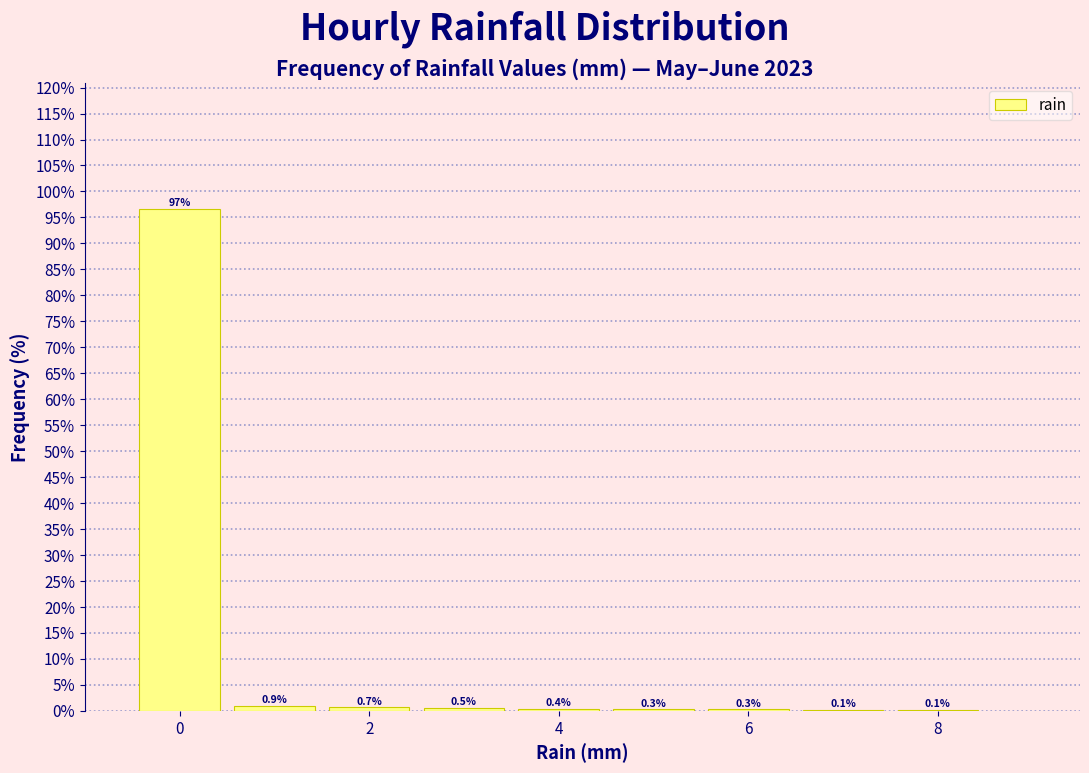

Over which range of the x-axis is the bar tallest?

-0.5 to 0.5